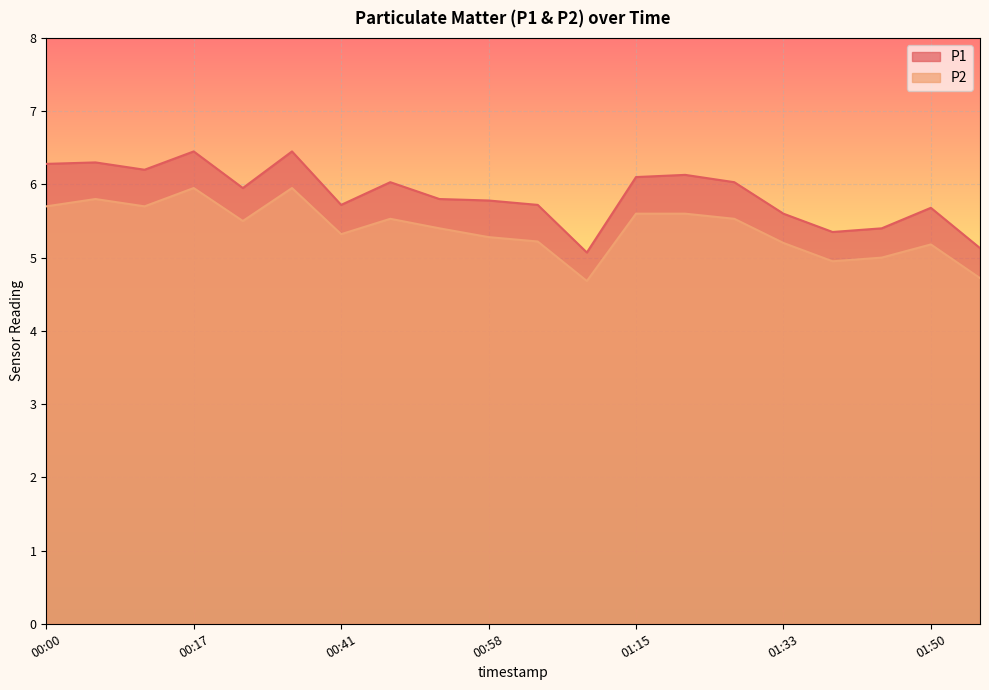

Is it true that P2 equals 6.4 at 01:56?

False